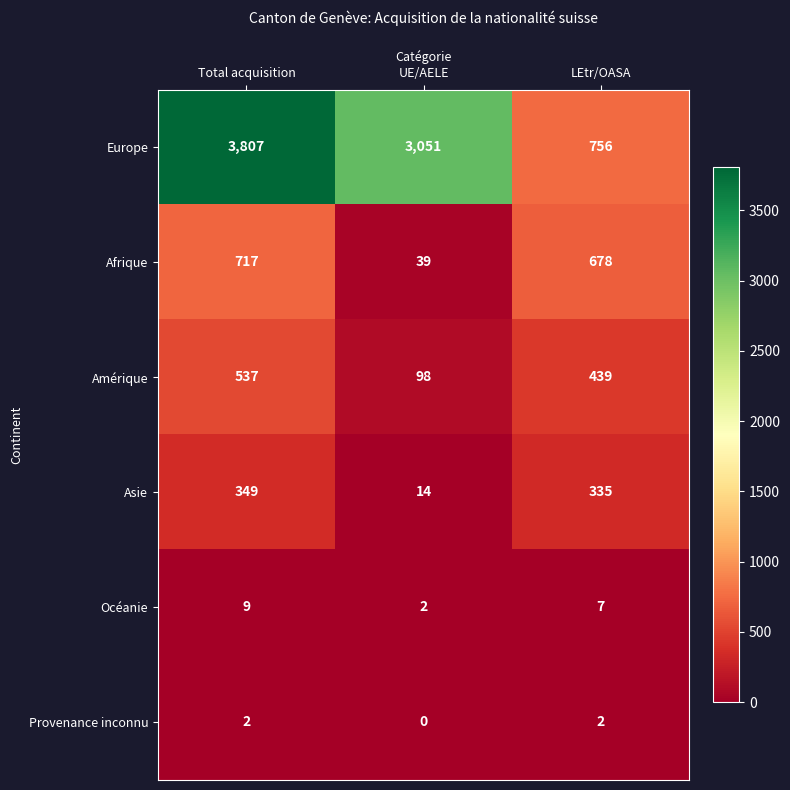

Reading left to right, what are all the values shown in this chart?

Europe: Total acquisition=3807	UE/AELE=3051	LEtr/OASA=756
Afrique: Total acquisition=717	UE/AELE=39	LEtr/OASA=678
Amérique: Total acquisition=537	UE/AELE=98	LEtr/OASA=439
Asie: Total acquisition=349	UE/AELE=14	LEtr/OASA=335
Océanie: Total acquisition=9	UE/AELE=2	LEtr/OASA=7
Provenance inconnu: Total acquisition=2	UE/AELE=0	LEtr/OASA=2